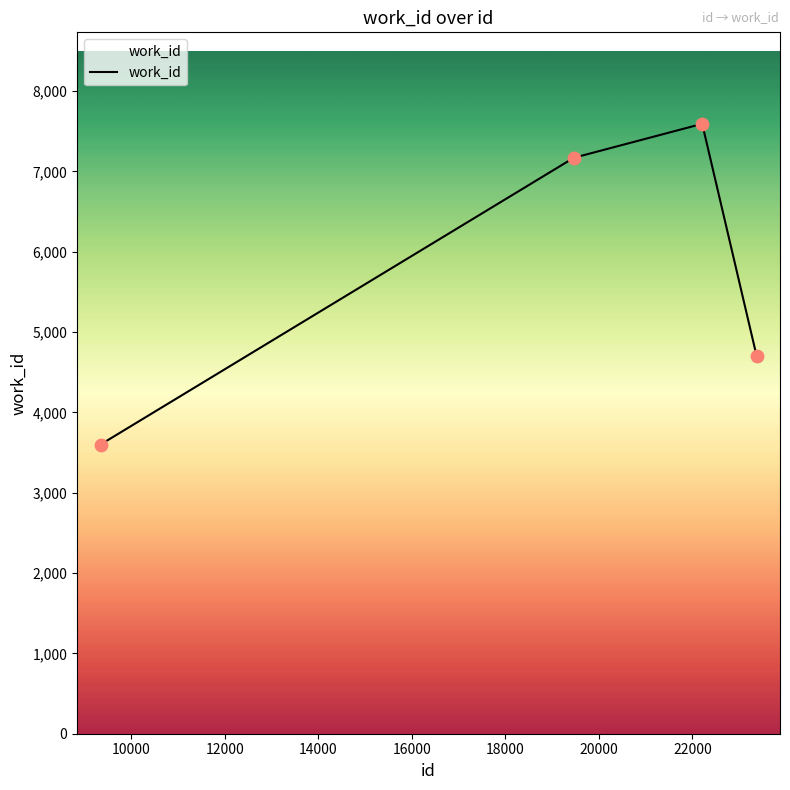

What is the minimum value shown in the chart?

3600